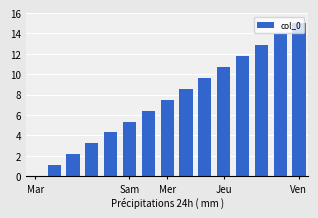

Reading right to left, transcribe all the data shown in this chart.

15.0	13.9	12.9	11.8	10.7	9.6	8.6	7.5	6.4	5.4	4.3	3.2	2.1	1.1	0.0